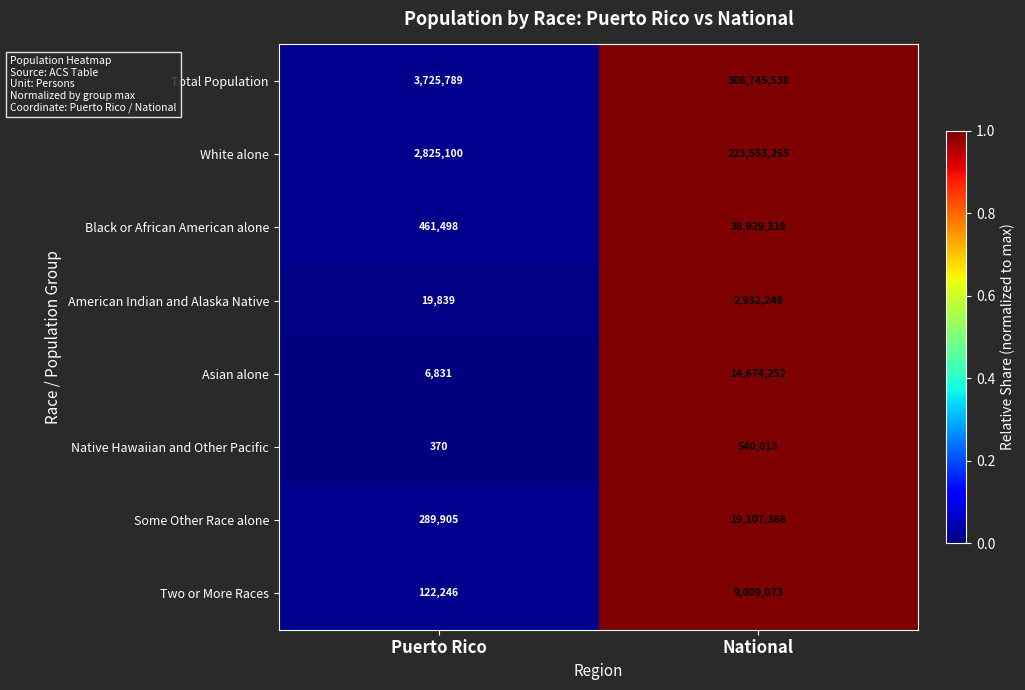

Reading right to left, list all the values displayed in this chart.

Total Population: 308745538	3725789
White alone: 223553265	2825100
Black or African American alone: 38929319	461498
American Indian and Alaska Native: 2932248	19839
Asian alone: 14674252	6831
Native Hawaiian and Other Pacific: 540013	370
Some Other Race alone: 19107368	289905
Two or More Races: 9009073	122246